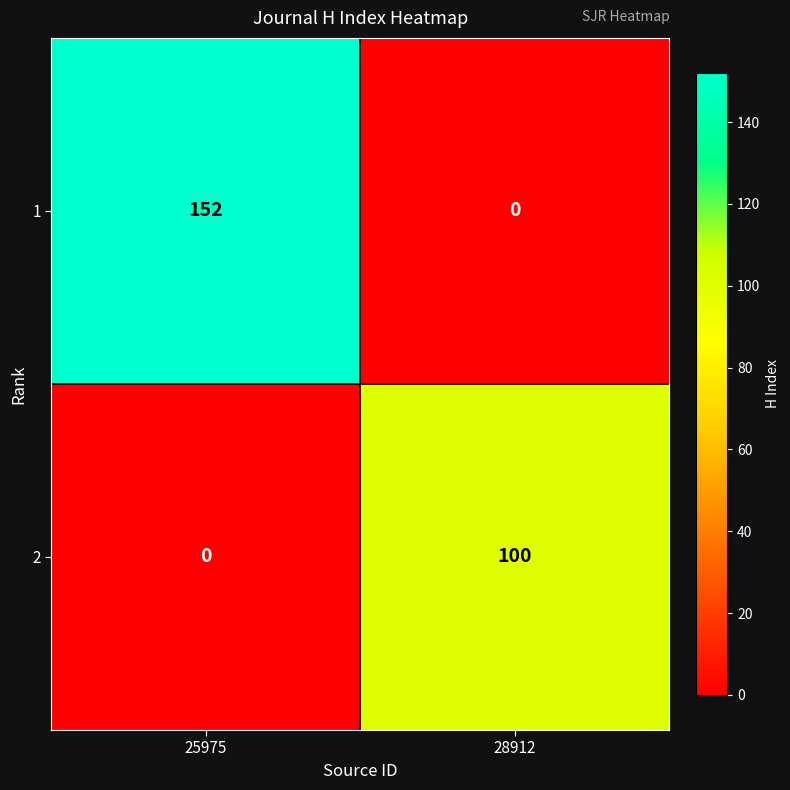

At which label does 2 reach its peak?

28912